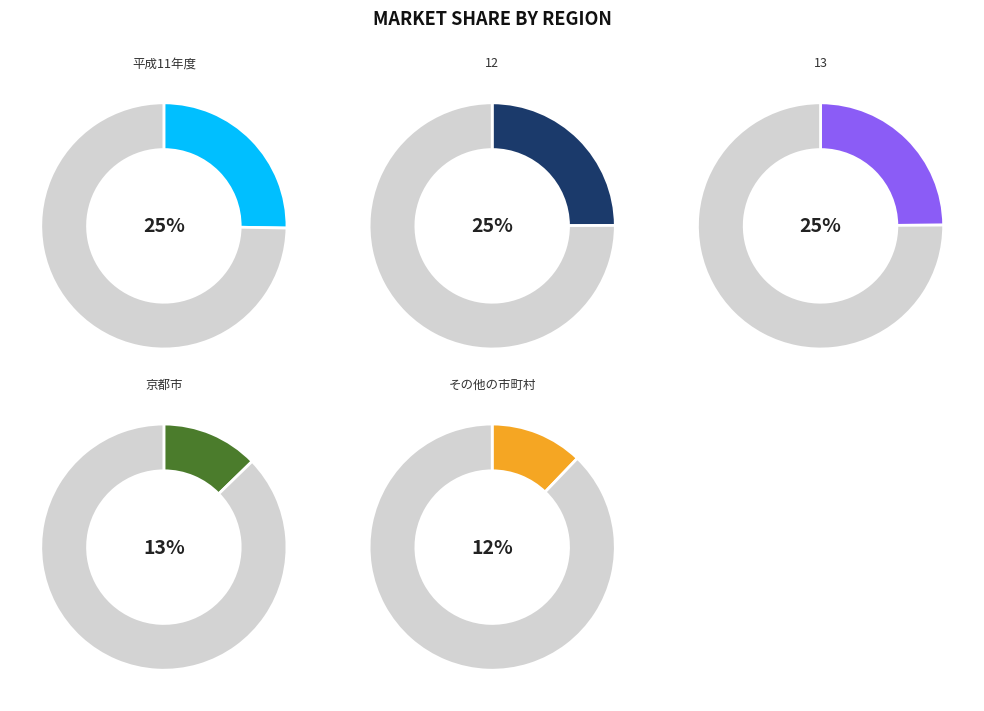

To the nearest percent, what percentage of the pie is 13?

25%